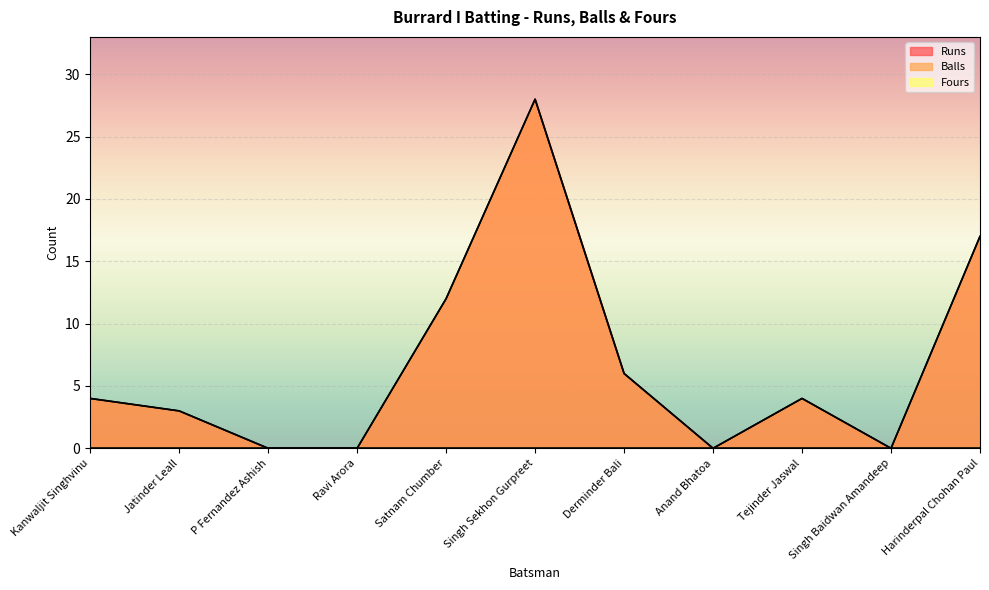

How many values in the Balls series exceed 4?

4